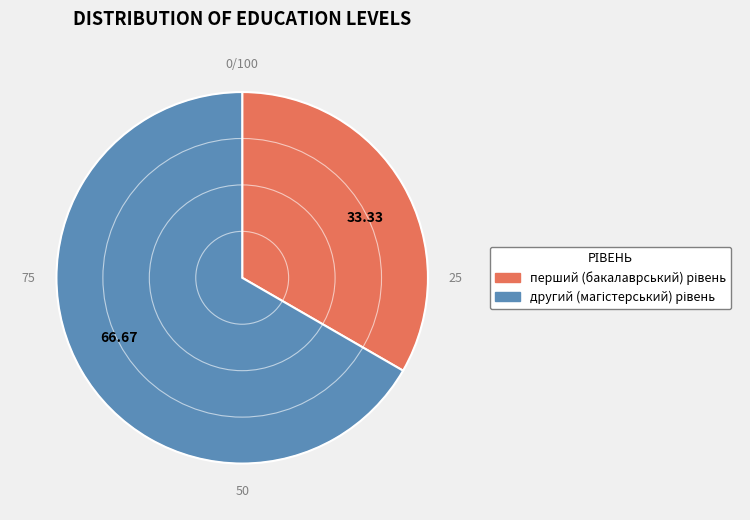

Rank the categories by value from lowest to highest.

33.33, 66.67